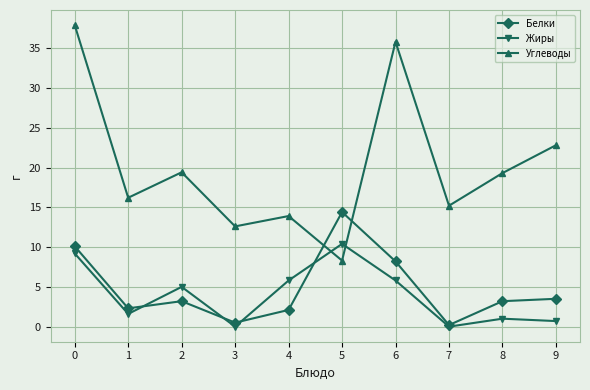

What is the highest value of the Жиры series?

10.4